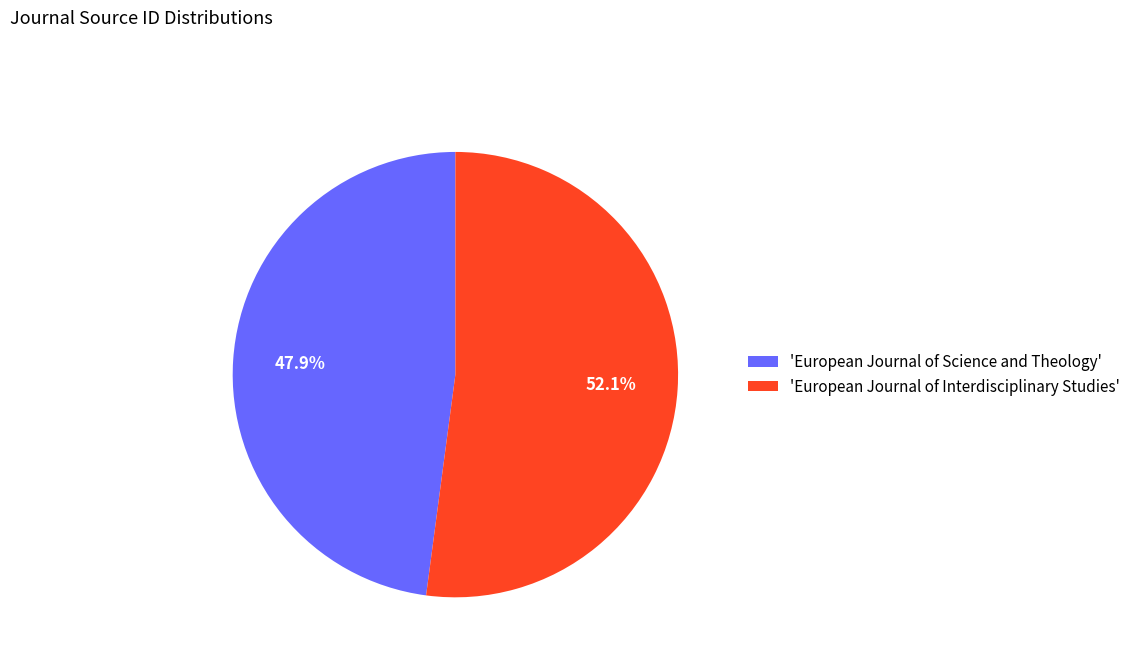

Which has a higher value, 'European Journal of Science and Theology' or 'European Journal of Interdisciplinary Studies'?

'European Journal of Interdisciplinary Studies'